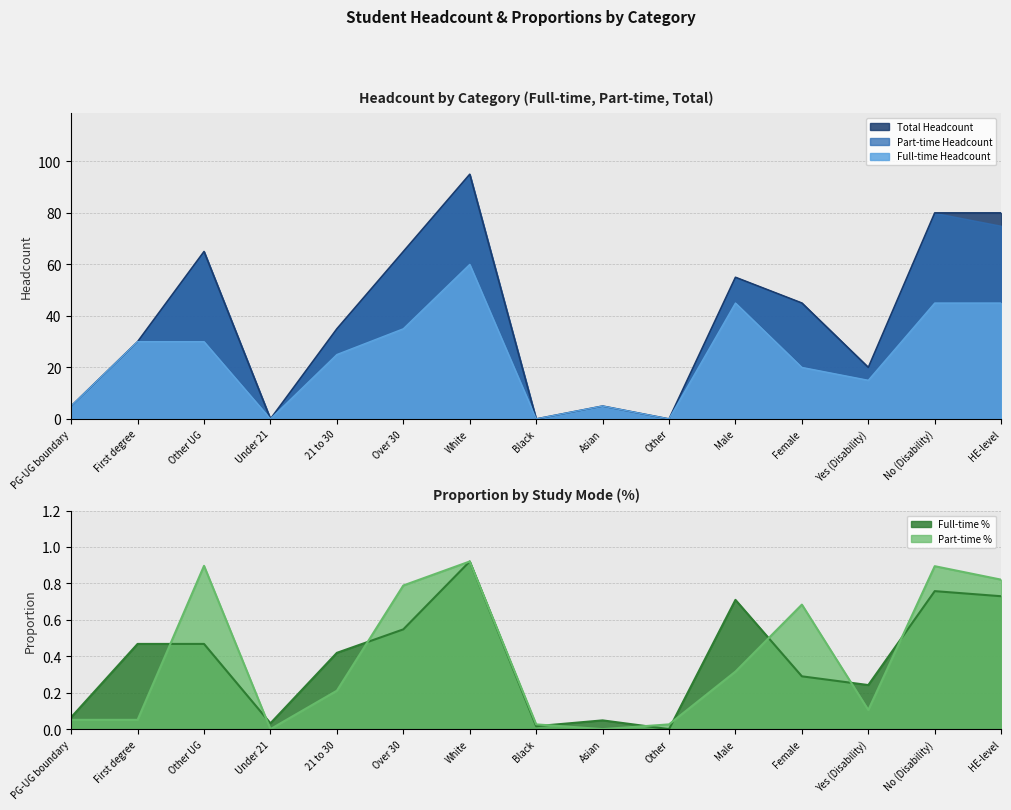

How many categories are shown in the chart?

15